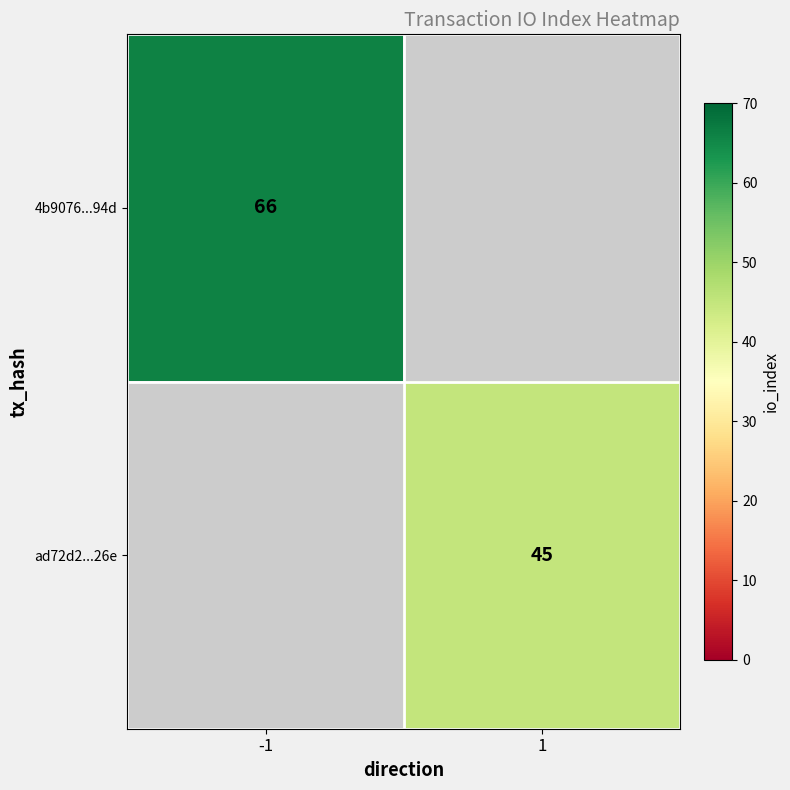

The 4b9076...94d series shows 32 at -1. True or false?

False